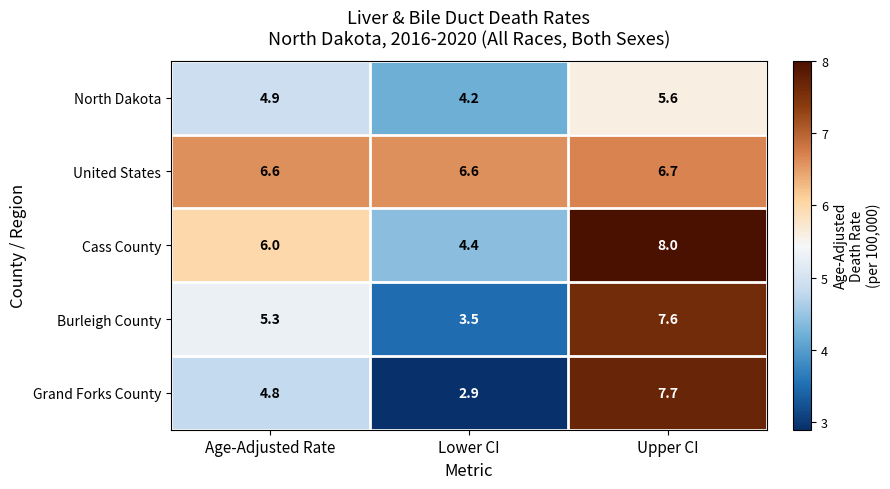

Reading right to left, transcribe all the data shown in this chart.

North Dakota: Upper CI=5.6	Lower CI=4.2	Age-Adjusted Rate=4.9
United States: Upper CI=6.7	Lower CI=6.6	Age-Adjusted Rate=6.6
Cass County: Upper CI=8.0	Lower CI=4.4	Age-Adjusted Rate=6.0
Burleigh County: Upper CI=7.6	Lower CI=3.5	Age-Adjusted Rate=5.3
Grand Forks County: Upper CI=7.7	Lower CI=2.9	Age-Adjusted Rate=4.8